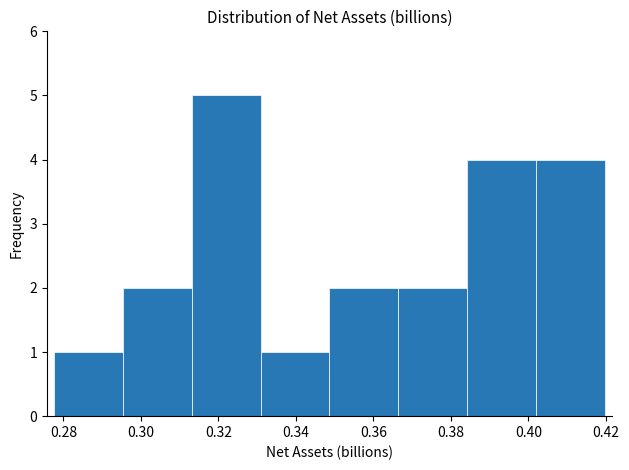

Reading left to right, list every bar in this chart as the range it spans on the x-axis followed by its height. Neither the bar edges nor the heights are printed on the chart, so give them approximately, as read against the axes.

0.278 to 0.296: 1
0.296 to 0.314: 2
0.314 to 0.330: 5
0.330 to 0.348: 1
0.348 to 0.366: 2
0.366 to 0.384: 2
0.384 to 0.402: 4
0.402 to 0.420: 4